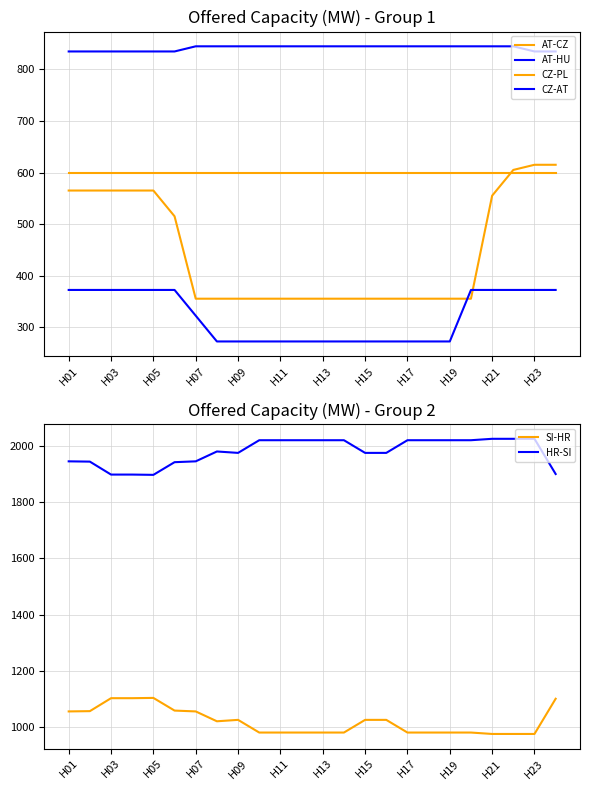

What is the lowest value of the SI-HR series?

976